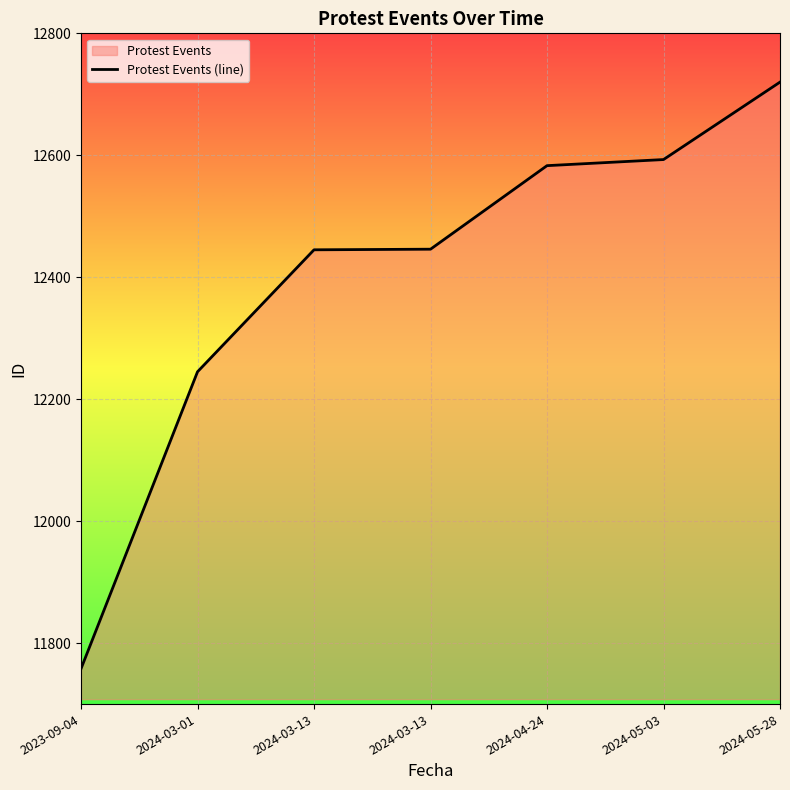

How many data points are less than 12446?

3